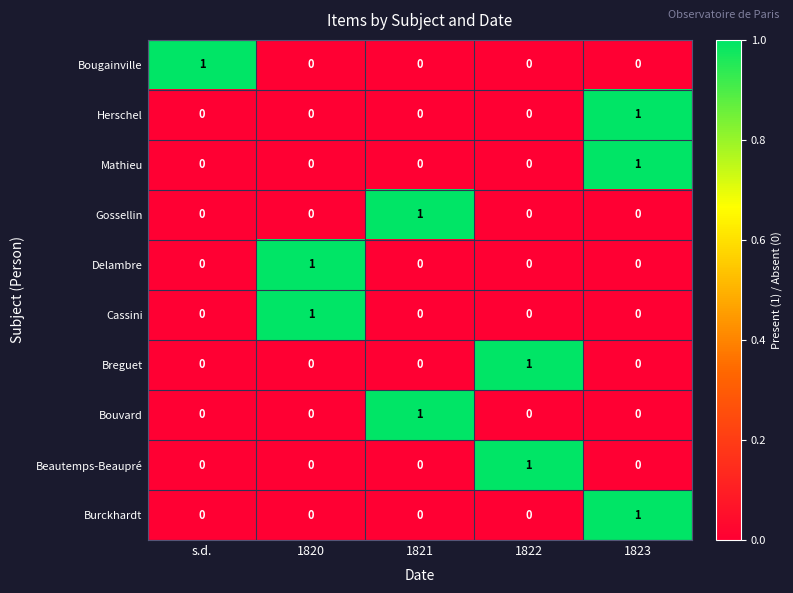

The value of Delambre at 1820 is 2. True or false?

False